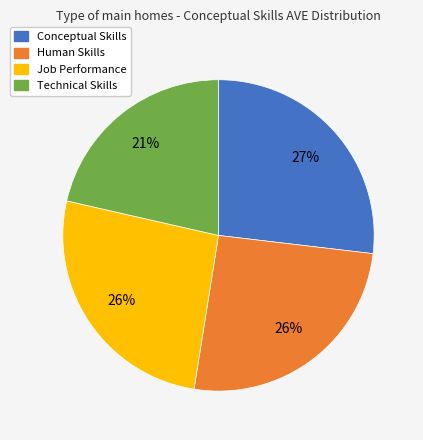

To the nearest percent, what percentage of the pie is Job Performance?

26%